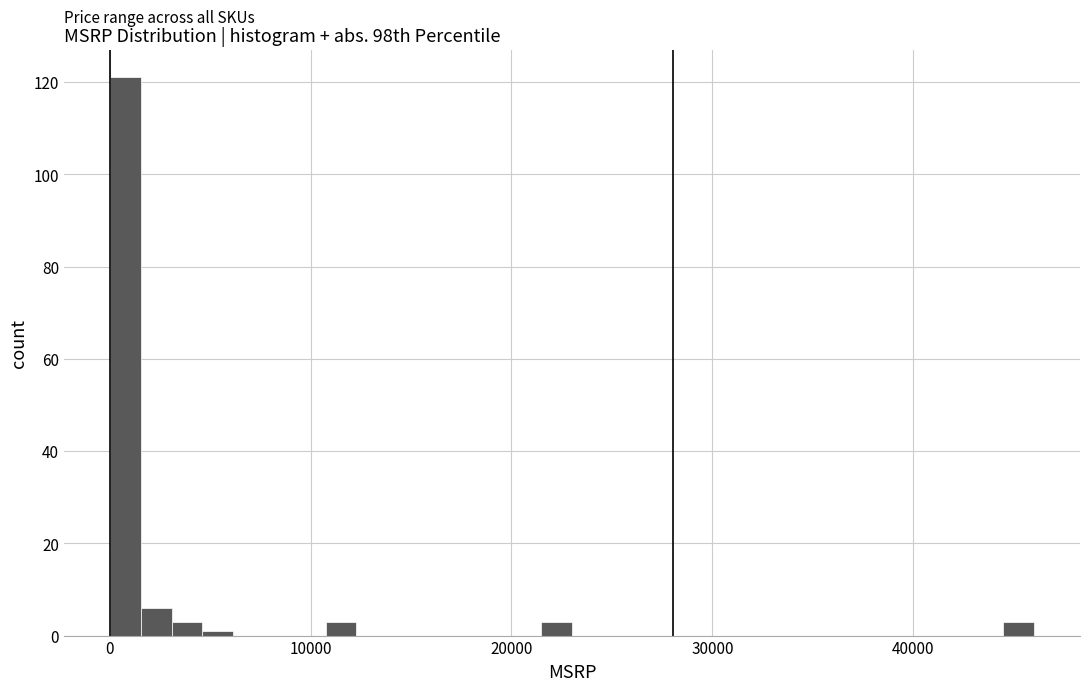

Around what value on the x-axis is the tallest bar? Give the approximate position of its centre, as read against the axis.

1000